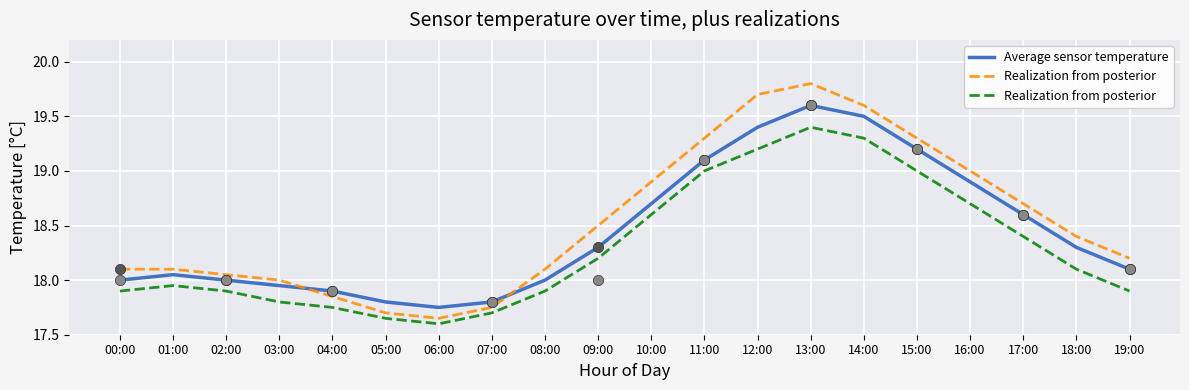

At which category is the sum across all series the highest?

13:00